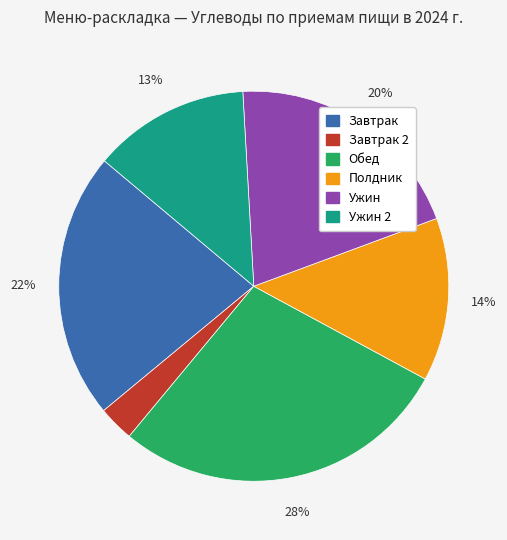

Does any single category account for the majority?

No